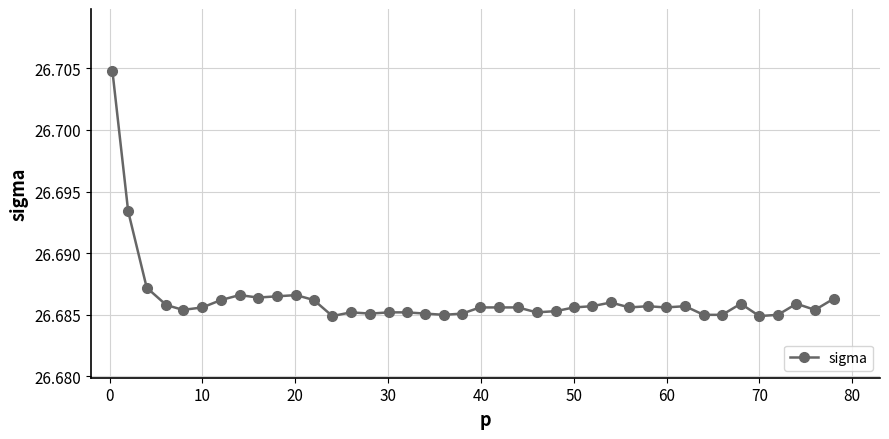

How many values are between 26 and 27?

40